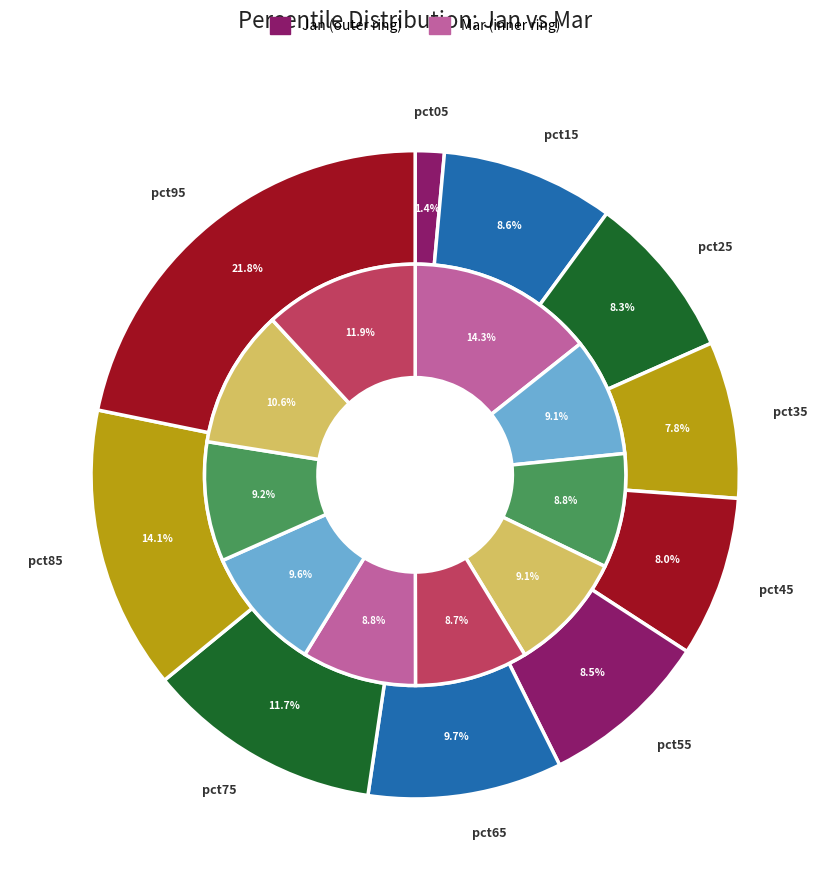

Is it true that mar_values is 17% of the pie?

False